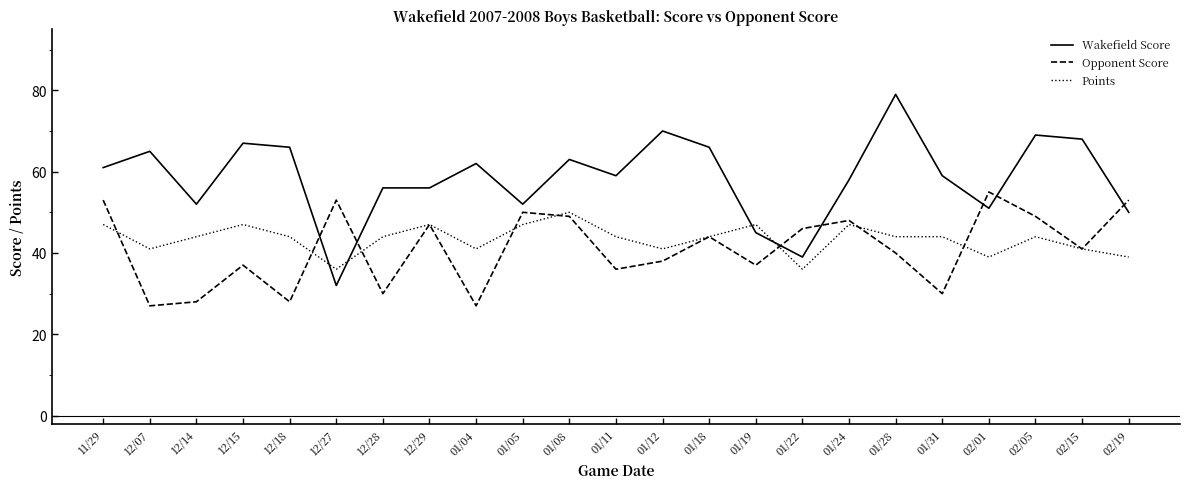

Where is the first local minimum for Wakefield Score?

12/14